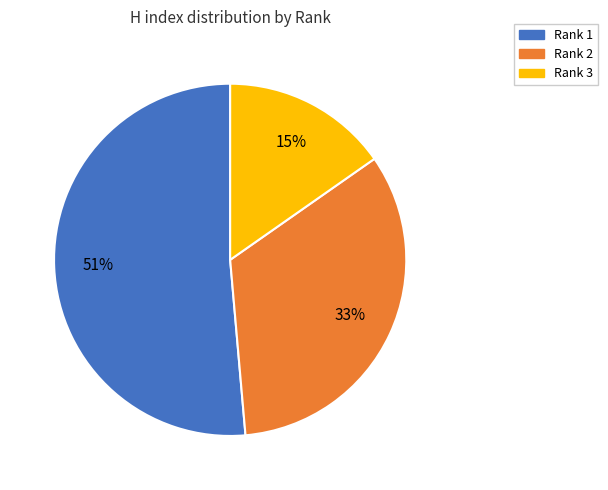

Is Rank 3 the majority of the pie?

No